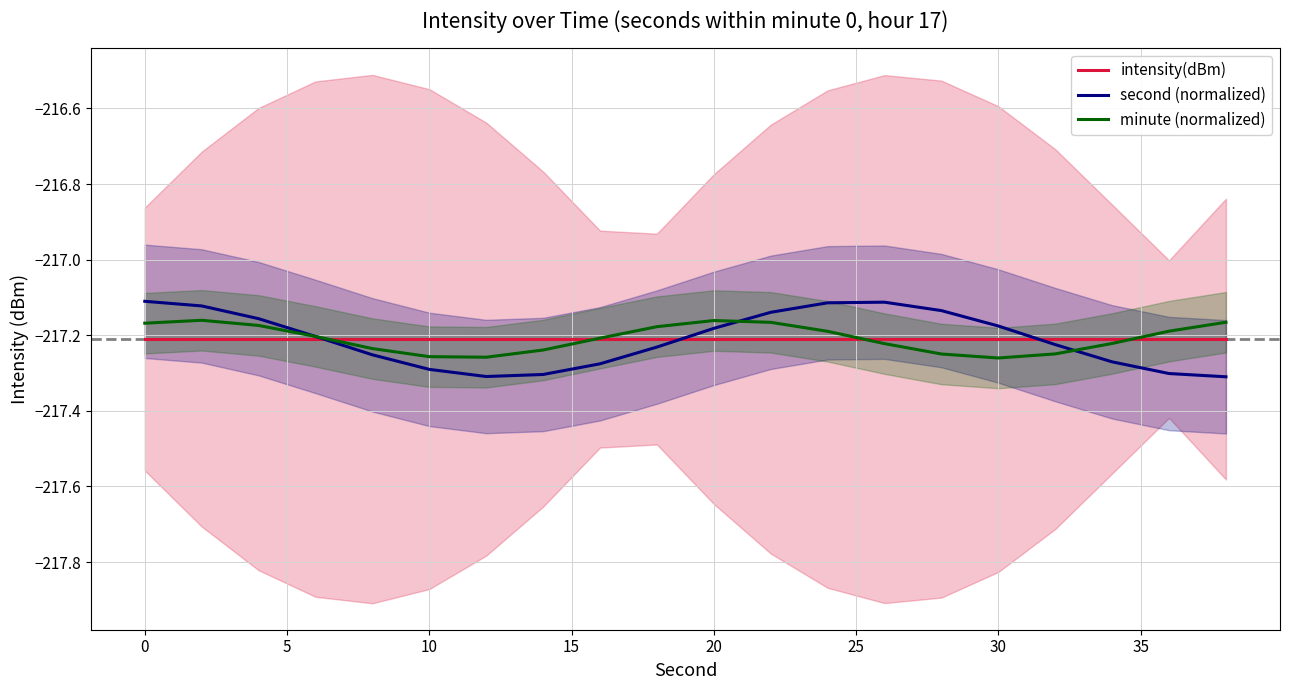

How many interior local valleys does the second (normalized) series have?

1